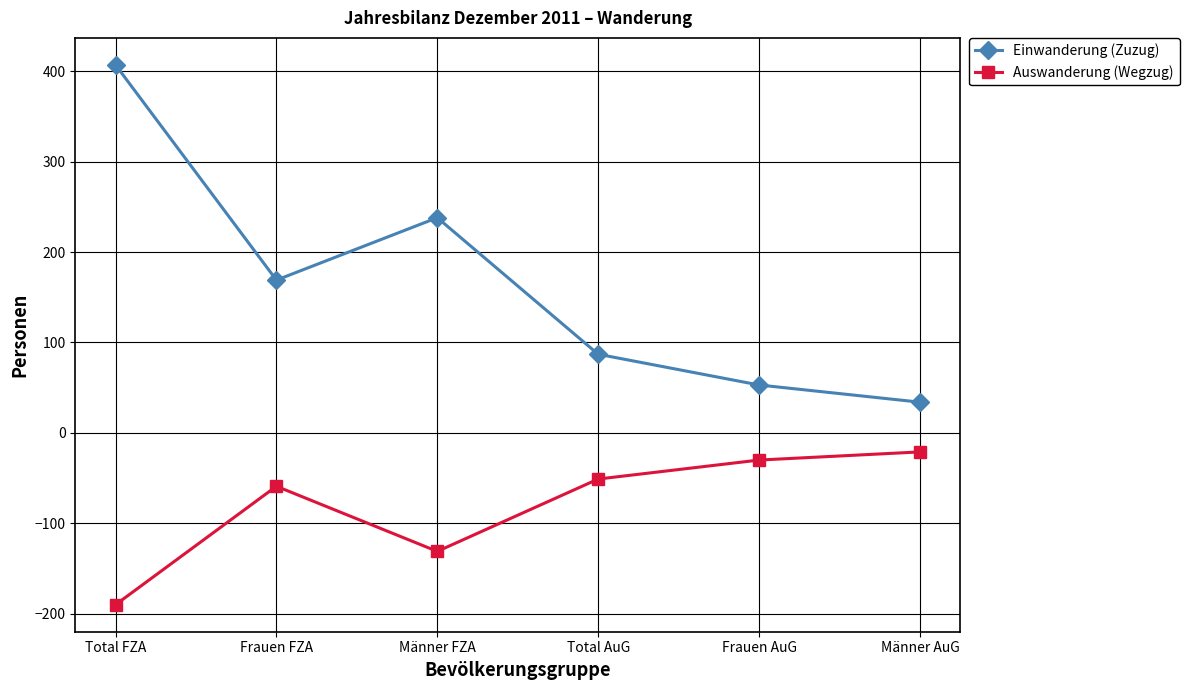

What is the sum of all Einwanderung (Zuzug) values?

988